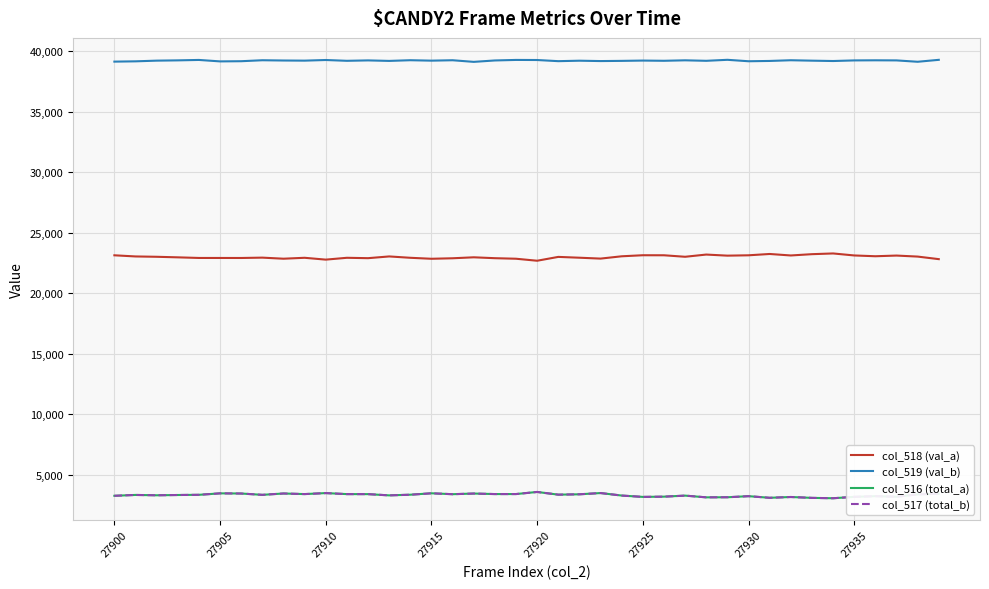

True or false: col_518 (val_a) and col_519 (val_b) cross at least once.

False